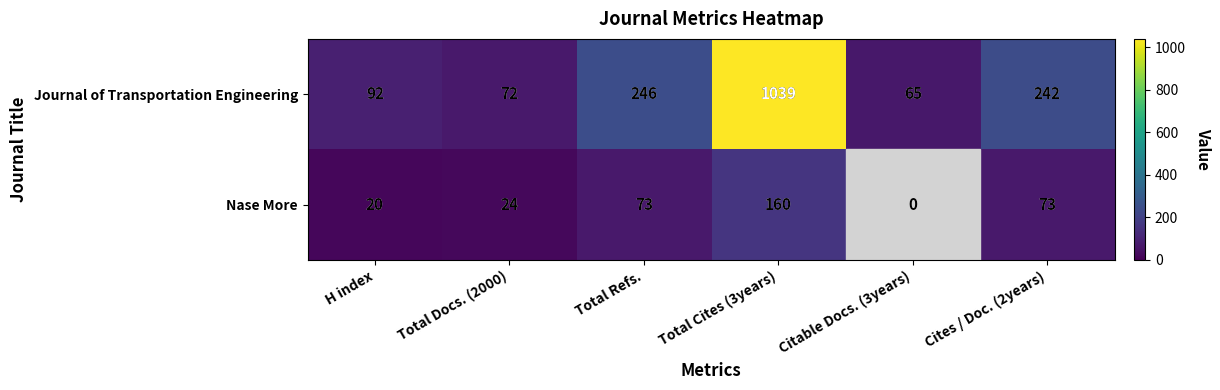

Is the value of Journal of Transportation Engineering at Total Docs. (2000) greater than the value of Nase More at H index?

Yes